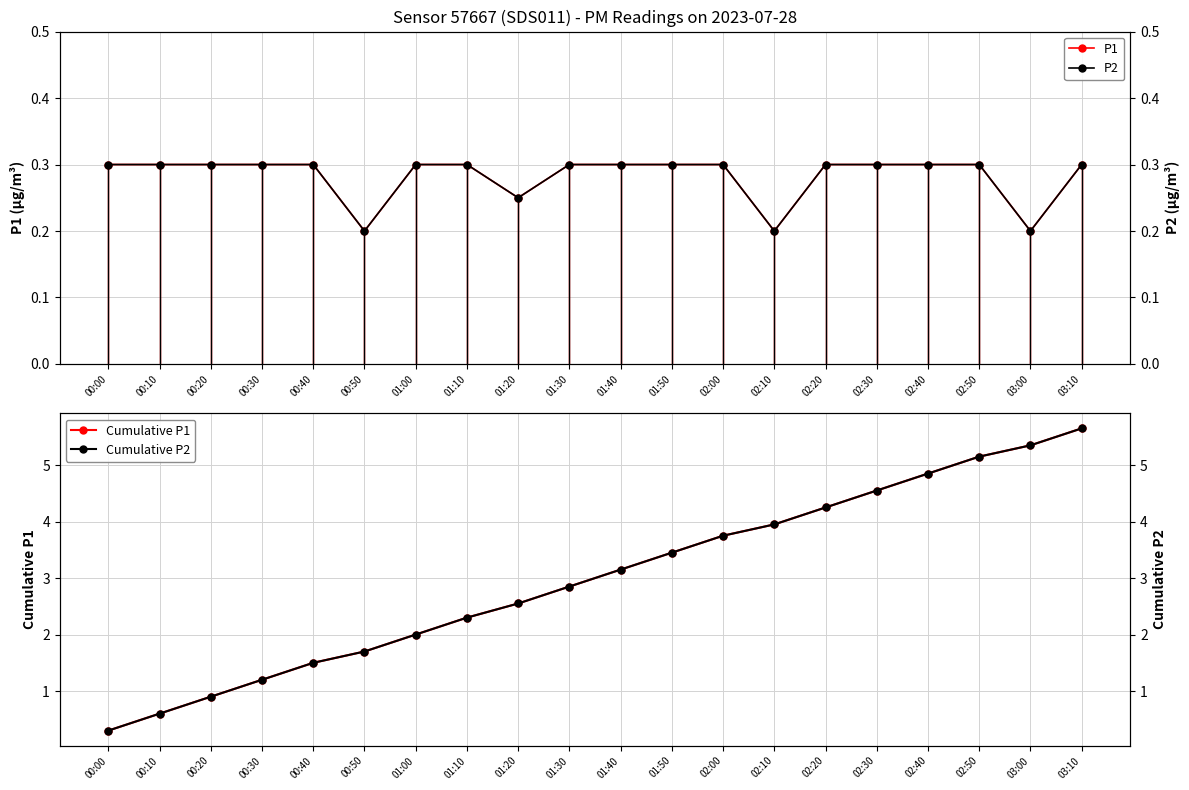

Which series changed the most between 00:10 and 02:30?

Cumulative P1